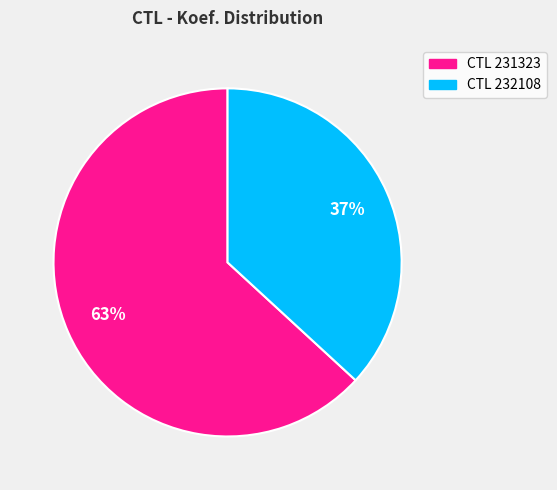

Is there a majority slice in this chart?

Yes